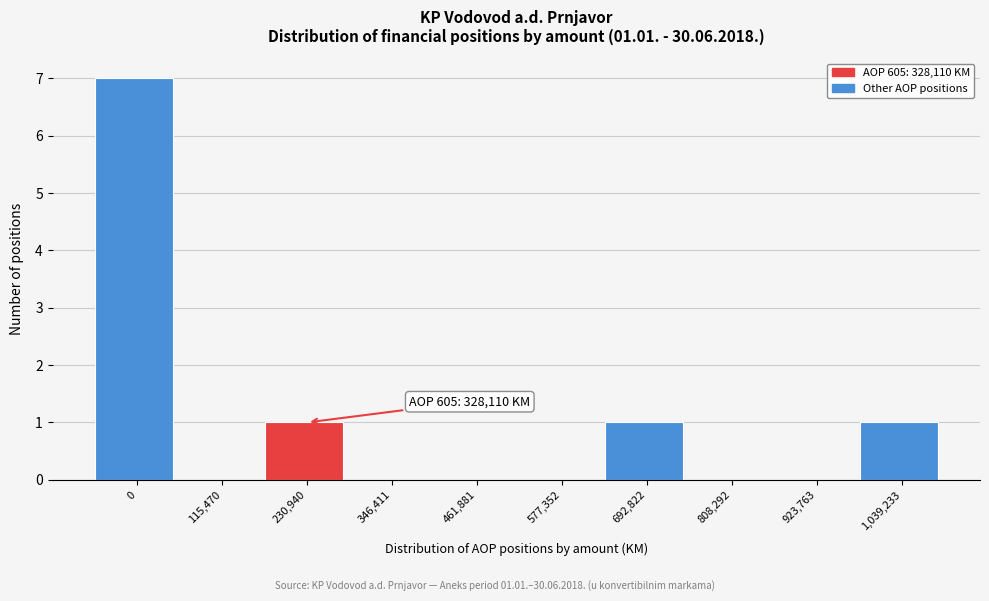

Reading left to right, extract all data points from this chart.

0=7	115,470=0	230,940=1	346,411=0	461,881=0	577,352=0	692,822=1	808,292=0	923,763=0	1,039,233=1